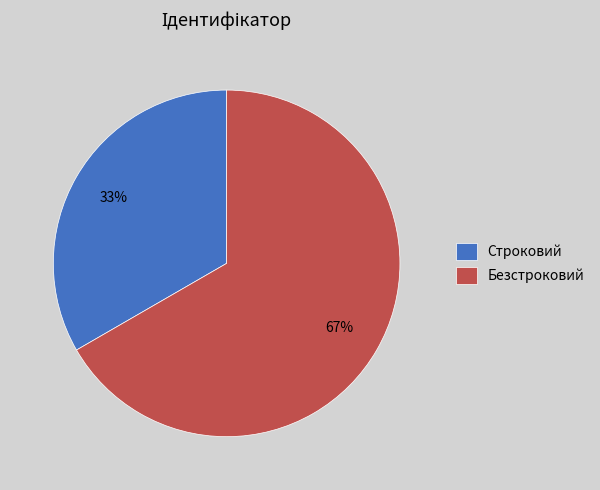

To the nearest percent, what percentage of the pie is Строковий?

33%